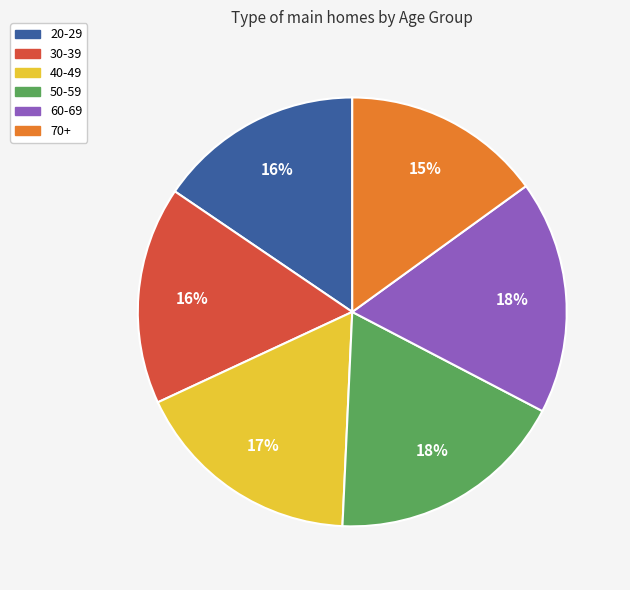

To the nearest percent, what is the average slice percentage?

17%